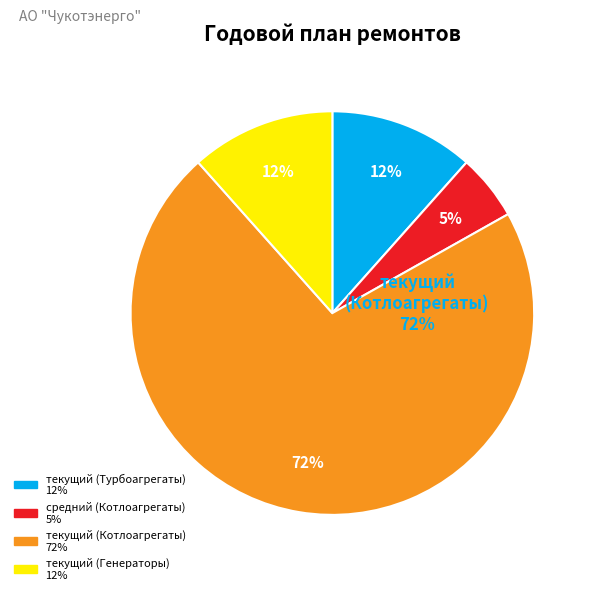

Which slice represents more than half of the pie?

текущий (Котлоагрегаты)